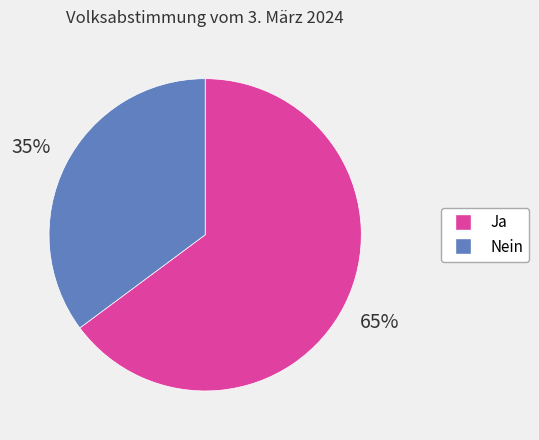

Which category has the smallest portion of the pie?

Nein